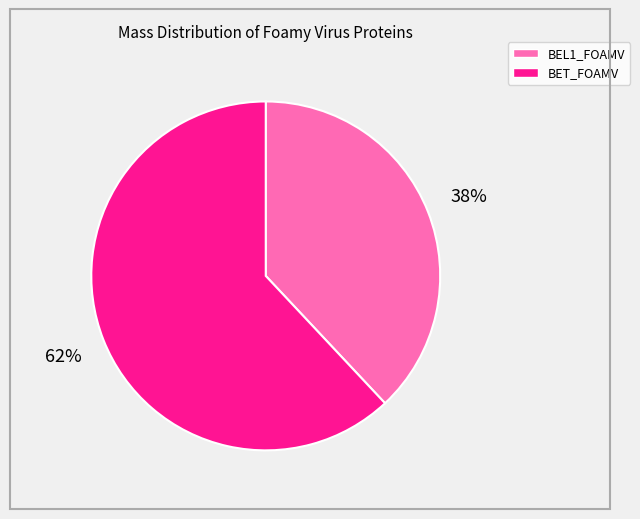

What is the smallest slice in the pie chart?

BEL1_FOAMV